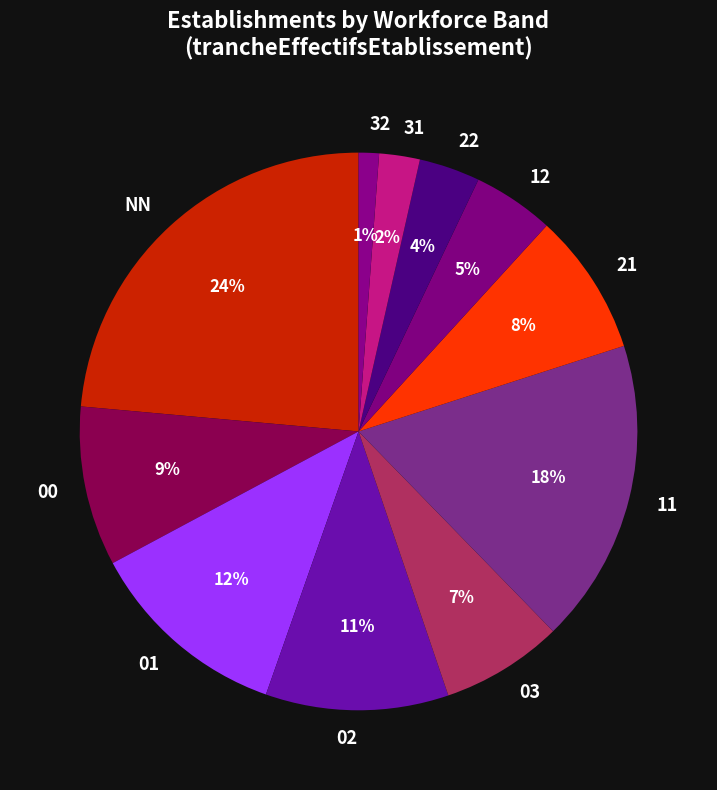

To the nearest percent, what percentage of the pie is 03?

7%